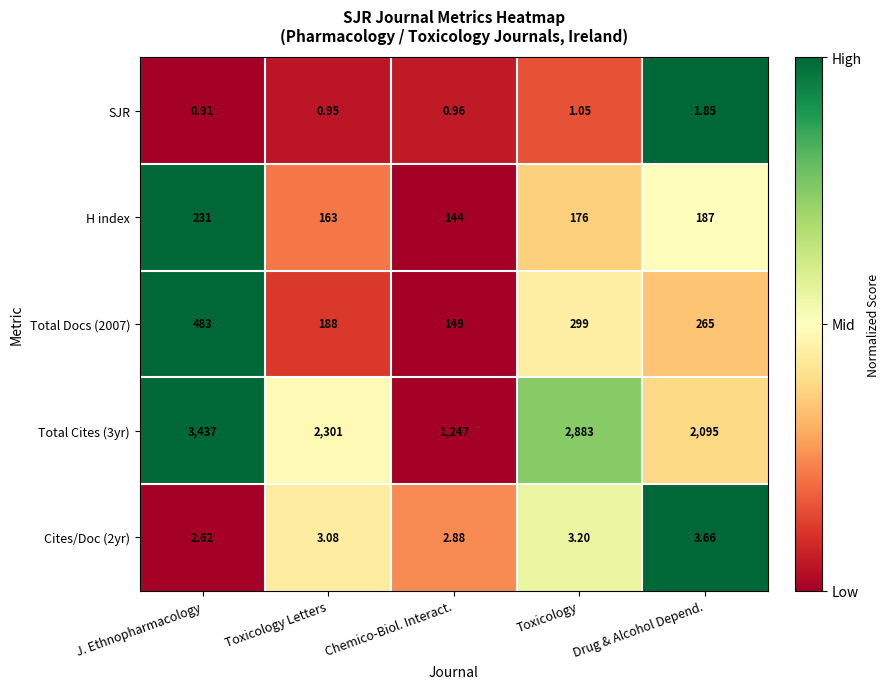

Is the value of Total Cites (3yr) at J. Ethnopharmacology greater than the value of SJR at Chemico-Biol. Interact.?

Yes